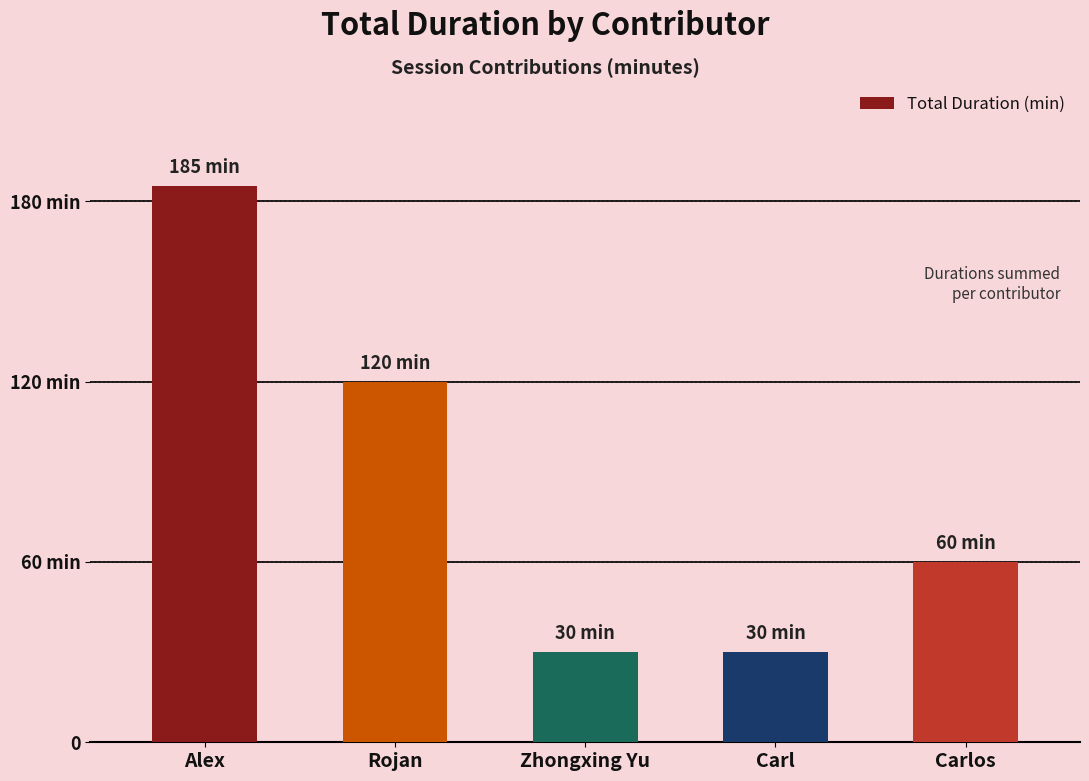

Does the chart contain any negative values?

No